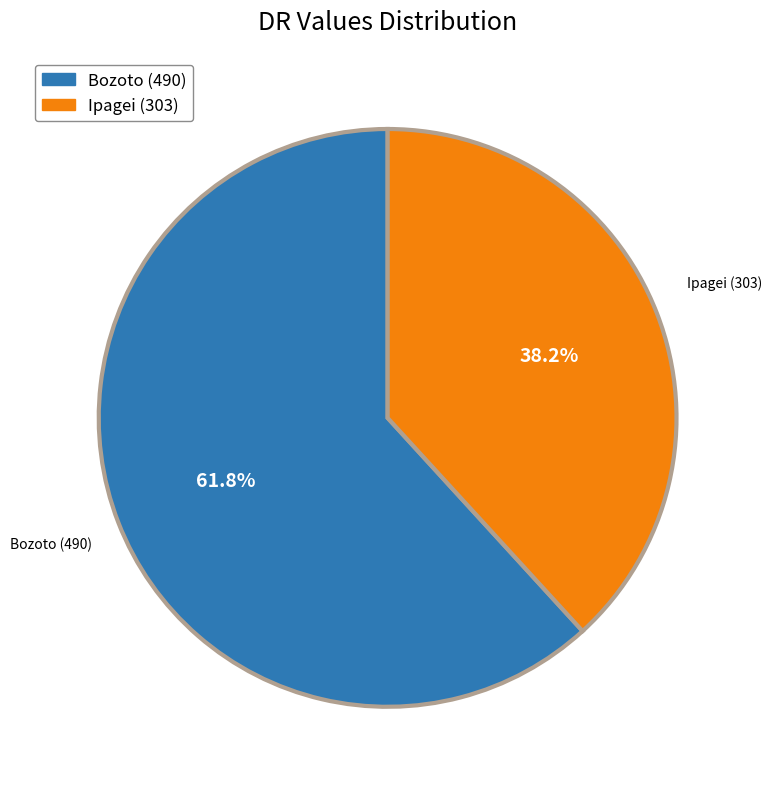

Between Bozoto and Ipagei, which is larger?

Bozoto